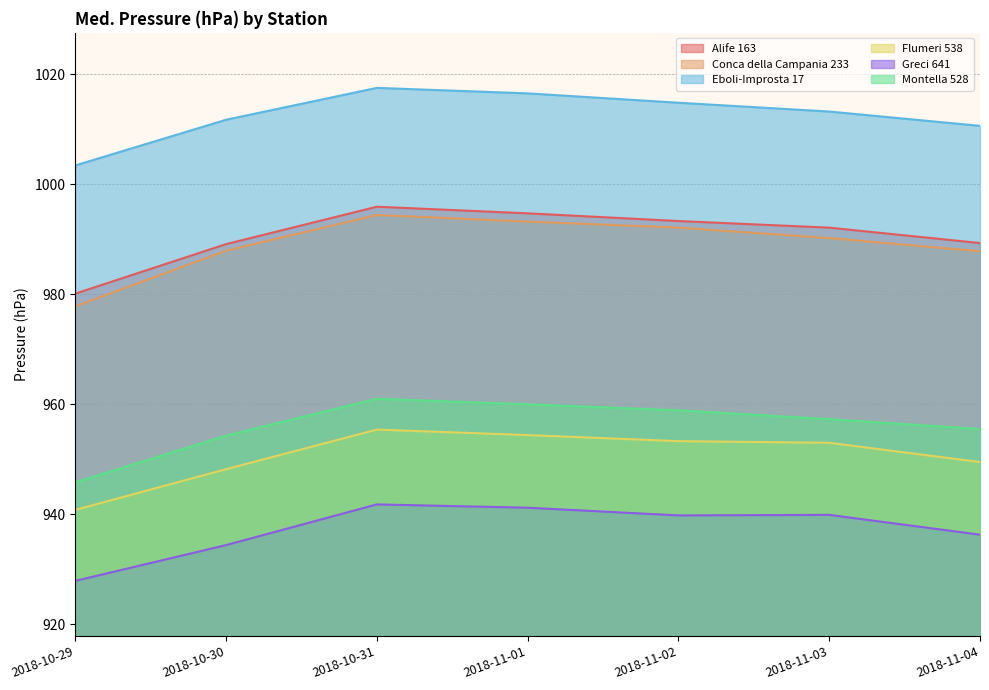

How many data points in Flumeri 538 are less than 953?

3